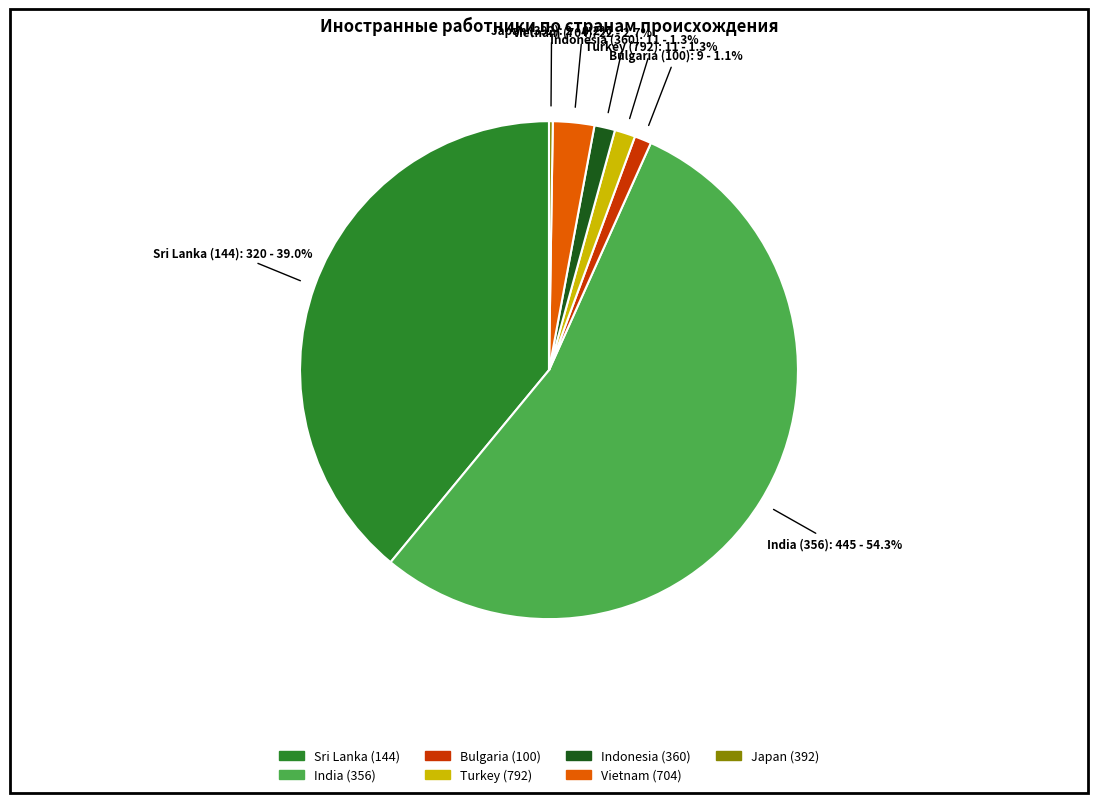

Is the sum of Turkey (792) and Indonesia (360) greater than half?

No